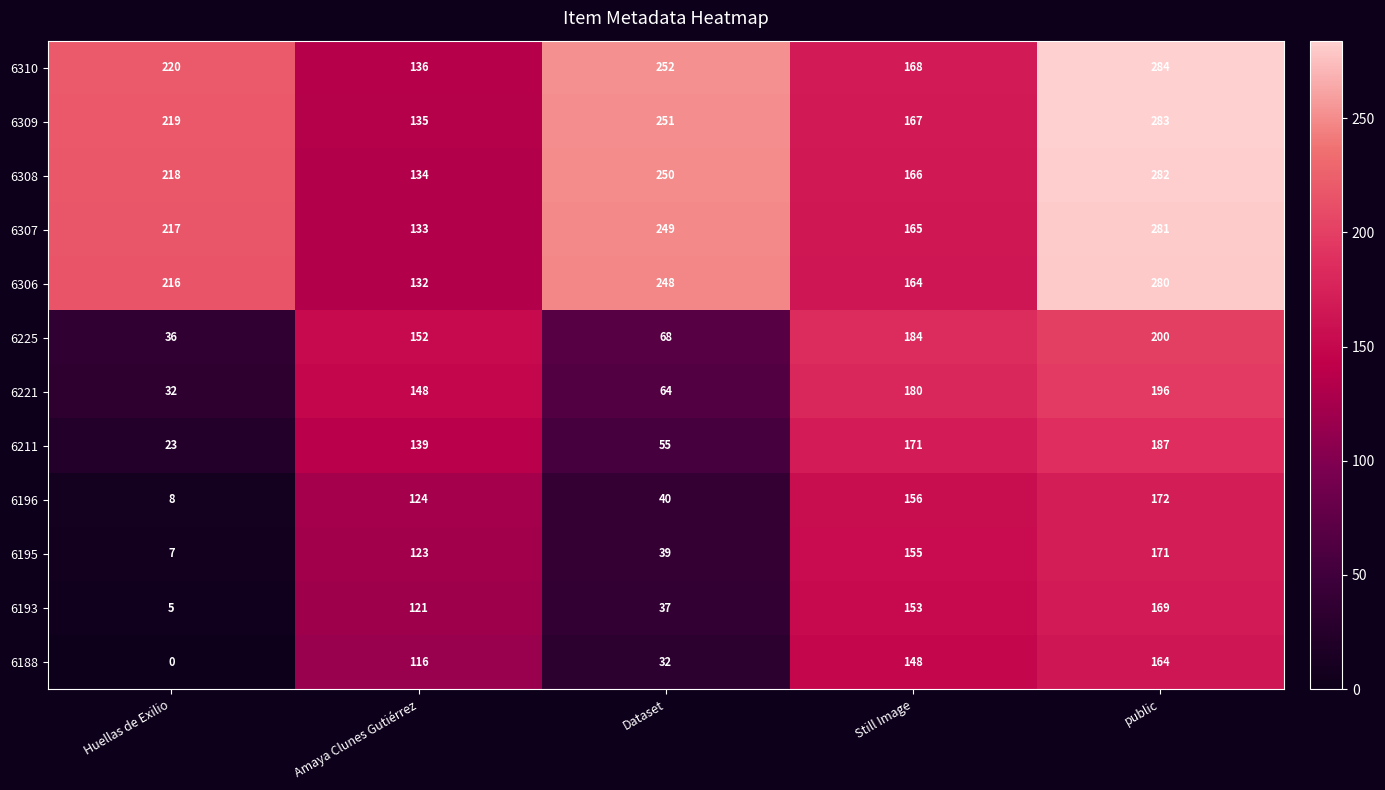

Which category has the highest value in the 6195 series?

public